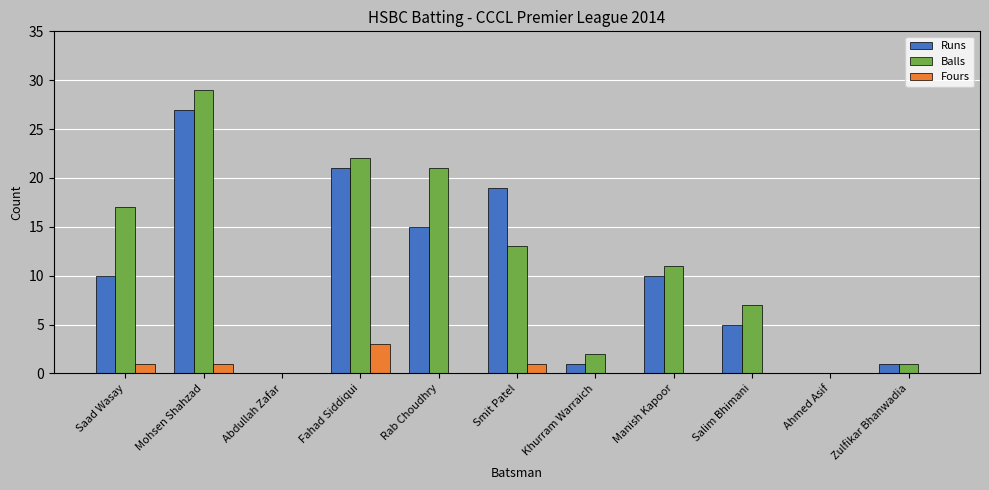

Which category has the highest value across all series?

Mohsen Shahzad